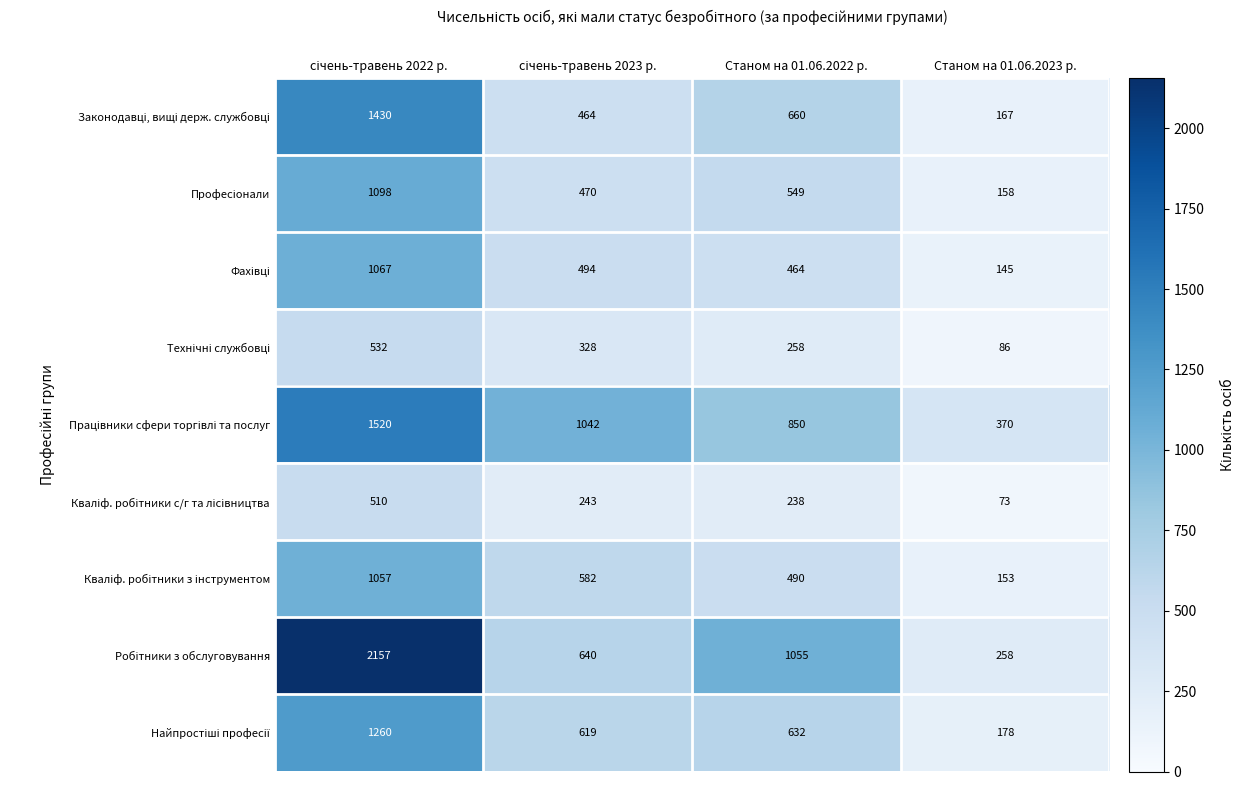

Which label corresponds to the smallest value in the chart?

Станом на 01.06.2023 р.